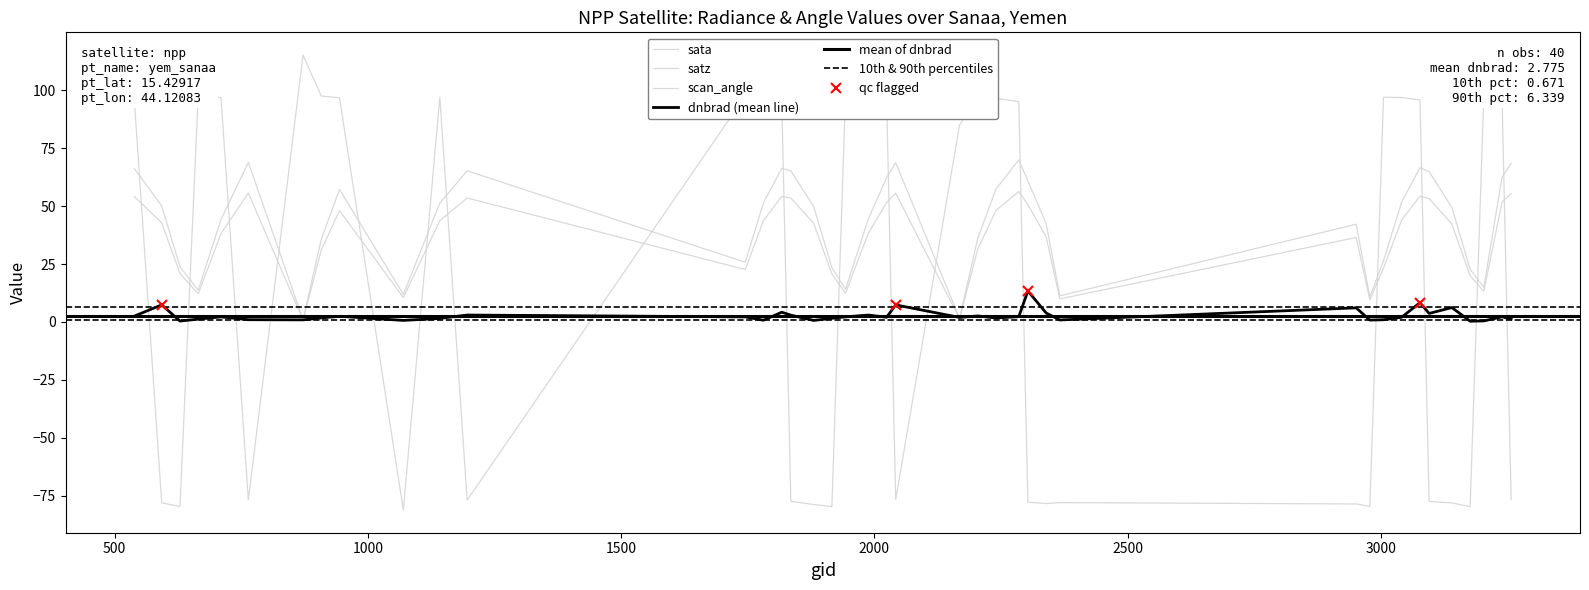

Reading left to right, transcribe all the data shown in this chart.

dnbrad: 2.5	7.4	0.4	1.2	2.2	1.0	0.9	1.7	2.5	0.7	1.5	3.0	2.2	0.7	4.2	3.0	0.7	1.6	2.2	3.0	2.0	7.4	2.0	2.6	1.7	2.3	13.4	3.9	0.9	6.1	0.8	1.0	2.0	8.4	3.7	6.2	0.3	0.5	2.2	1.3
sata: 95.4	-78.0	-79.7	97.6	96.9	-76.8	115.2	97.5	96.7	-81.1	97.0	-76.9	97.5	96.9	95.7	-77.4	-78.8	-79.7	98.6	97.4	96.1	-76.6	84.9	96.8	96.5	95.1	-77.8	-78.3	-77.9	-78.5	-79.6	97.0	96.8	95.8	-77.5	-78.1	-79.7	97.5	96.1	-76.6
satz: 66.2	50.1	23.8	13.7	44.2	68.9	0.9	35.7	57.1	11.9	51.3	65.2	25.8	51.4	66.3	65.2	49.9	23.5	14.1	44.5	62.2	68.7	1.6	36.1	57.3	70.0	60.8	42.5	11.3	42.2	10.8	26.4	51.8	66.5	64.9	49.4	22.7	15.0	62.5	68.5
scan_angle: 54.1	42.8	20.9	12.1	38.1	55.7	0.8	31.1	48.0	10.5	43.7	53.5	22.6	43.8	54.2	53.5	42.6	20.7	12.5	38.3	51.5	55.6	1.4	31.4	48.2	56.3	50.6	36.7	10.0	36.4	9.6	23.2	44.1	54.3	53.3	42.2	20.0	13.2	51.7	55.4